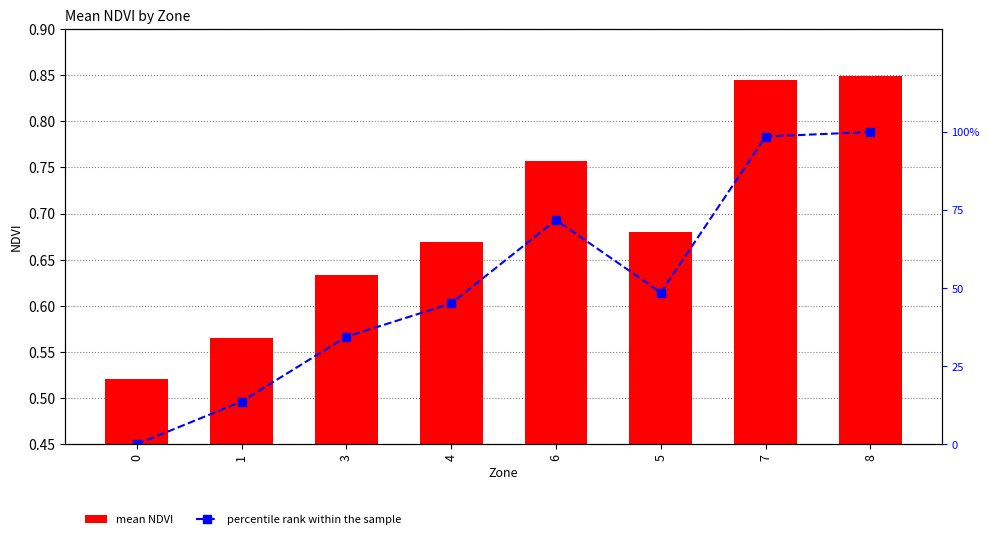

Reading left to right, what are all the values shown in this chart?

mean NDVI: 0.5	0.6	0.6	0.7	0.8	0.7	0.8	0.8
percentile rank within the sample: 0.0	13.7	34.4	45.1	71.8	48.6	98.5	100.0